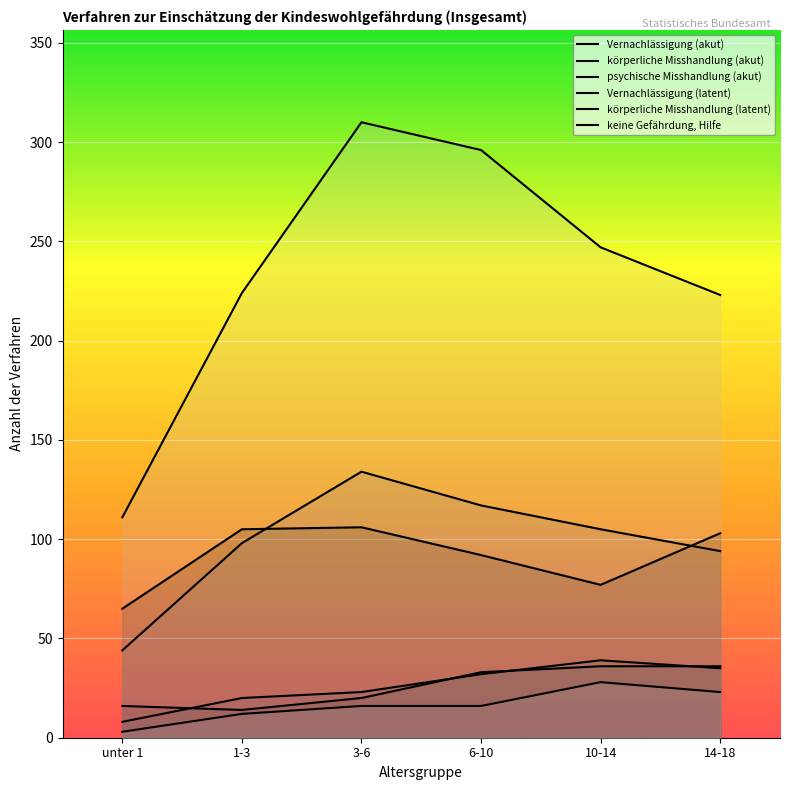

List the labels in order of Vernachlässigung (akut) value, largest first.

3-6, 1-3, 14-18, 6-10, 10-14, unter 1